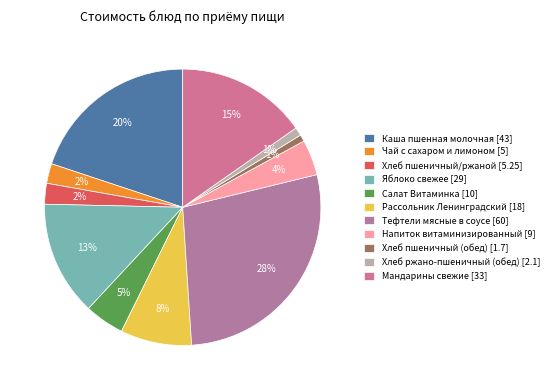

How many segments does this pie chart have?

11